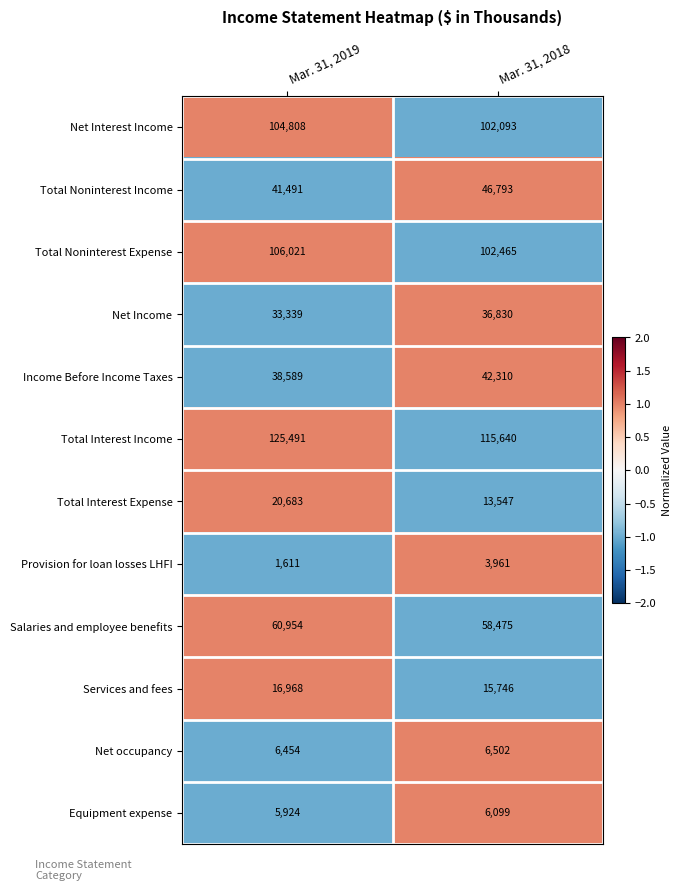

How many values in the Equipment expense series are below 6099?

1